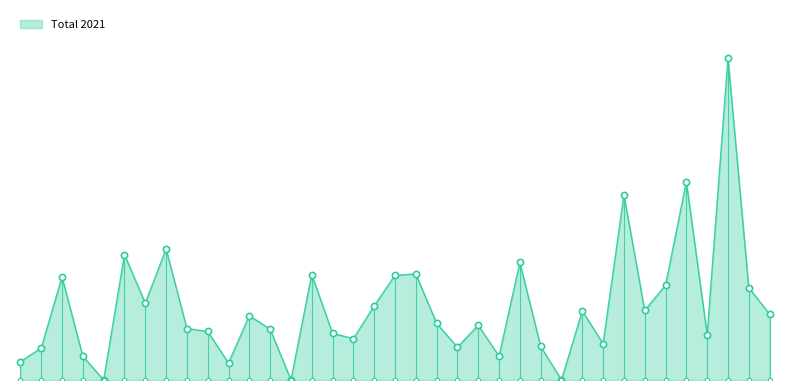

Which has a higher value, 27 or 1?

1